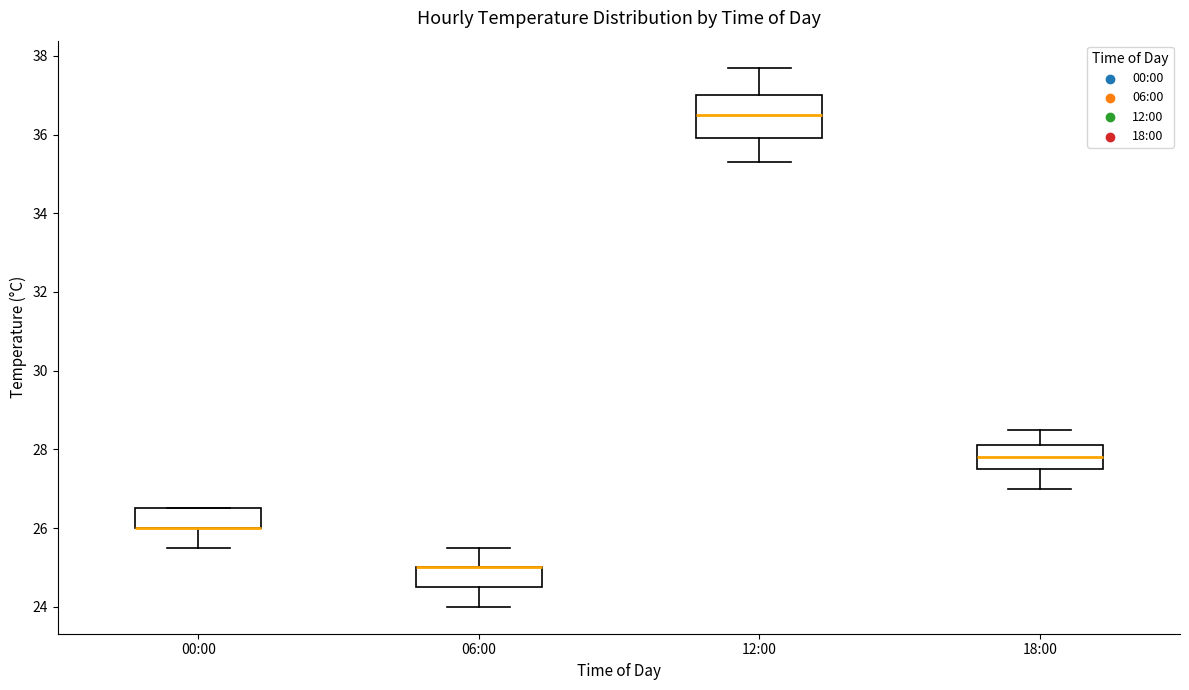

Where does the lower whisker of the box for 18:00 end on the y-axis? The values are not printed on the chart, so give them approximately, as read against the axis.

27.0